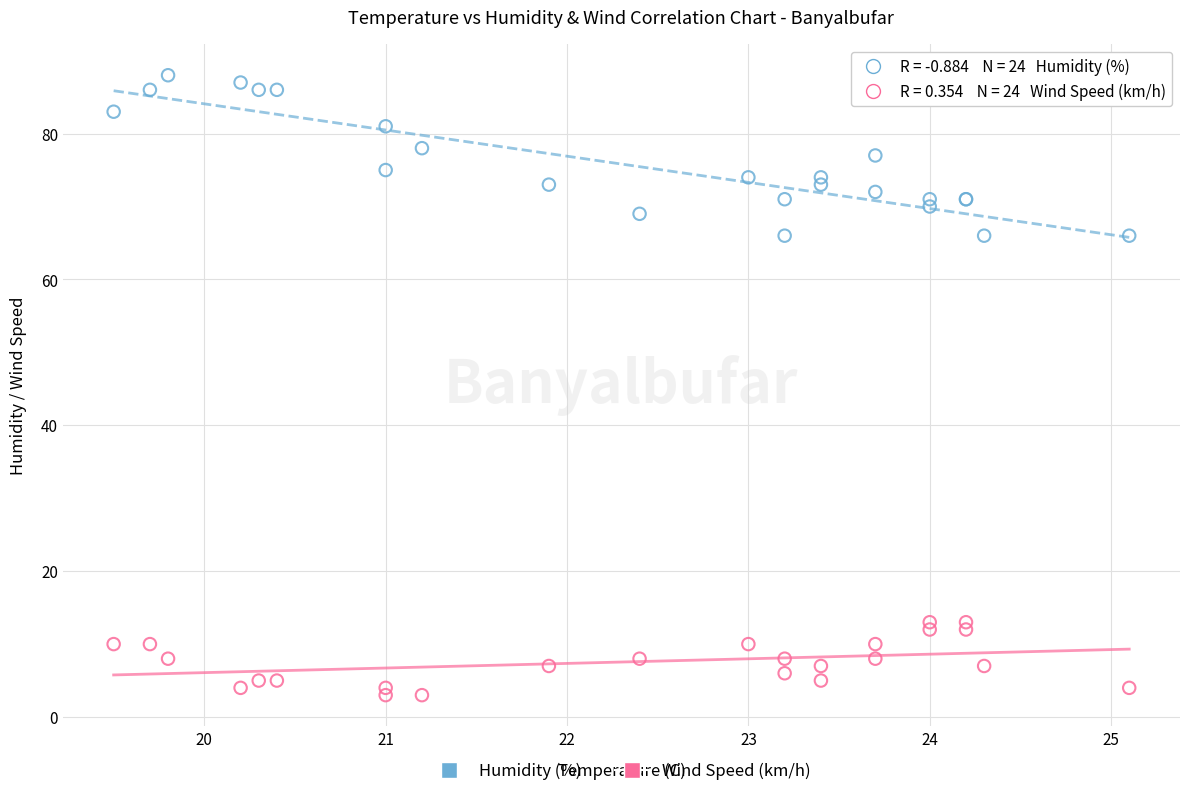

Which series contains the lowest Y value?

Wind Speed (km/h)